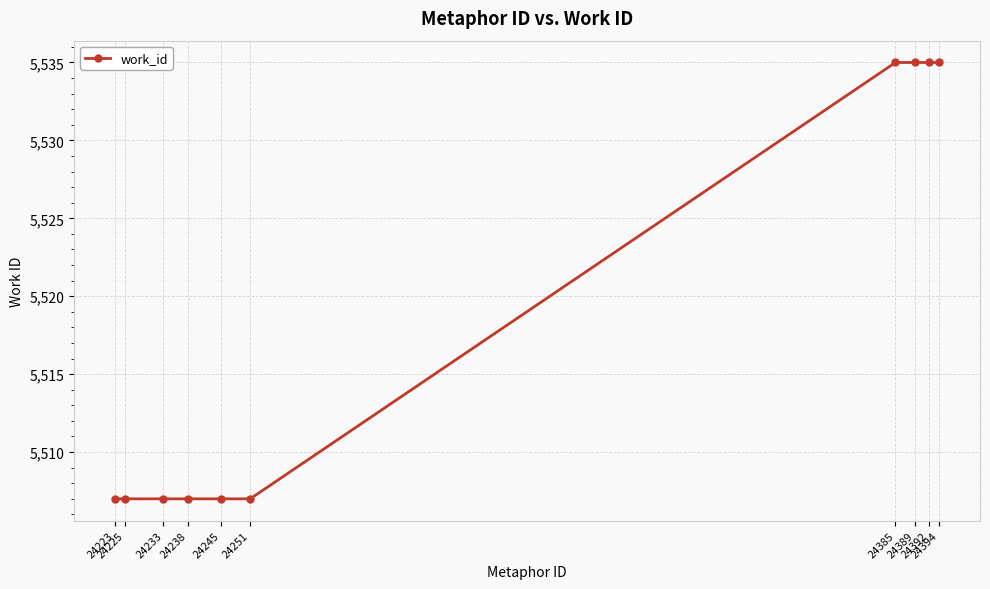

What is the difference between the second highest and second lowest values?

28